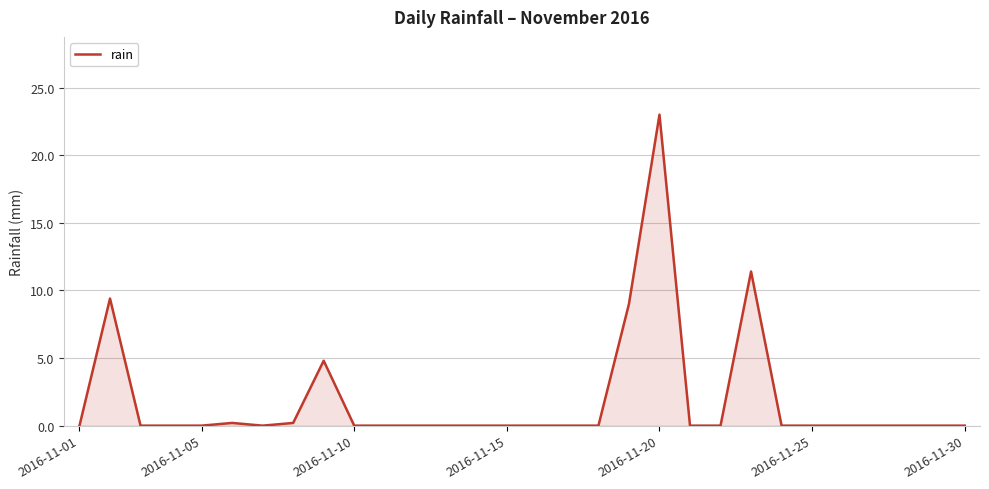

What is the greatest value displayed?

23.0